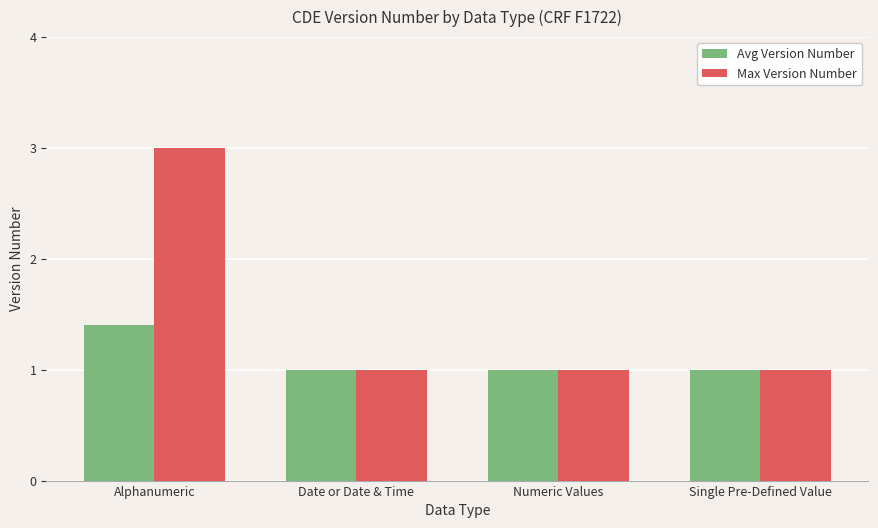

The value of Max Version Number at Alphanumeric is 1.8. True or false?

False